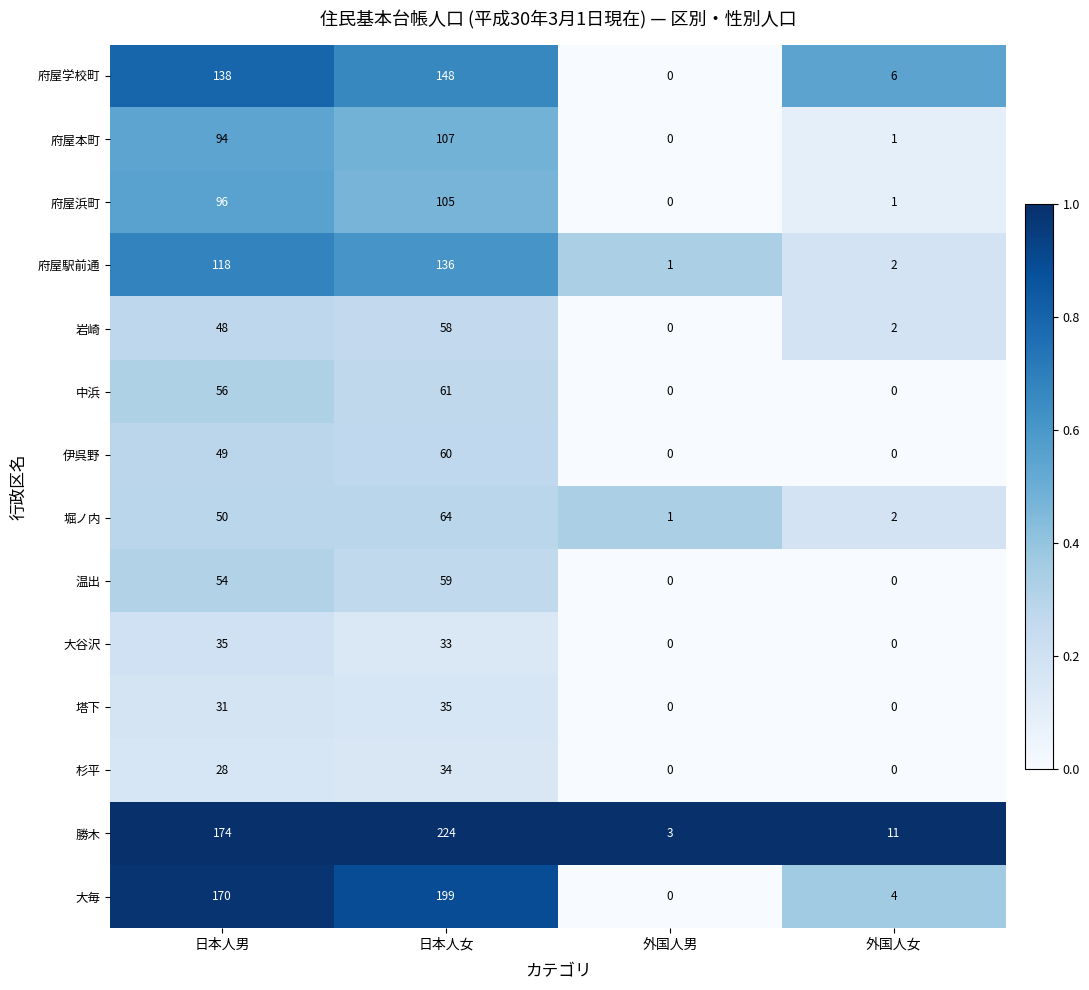

Which series has the widest spread of values?

勝木